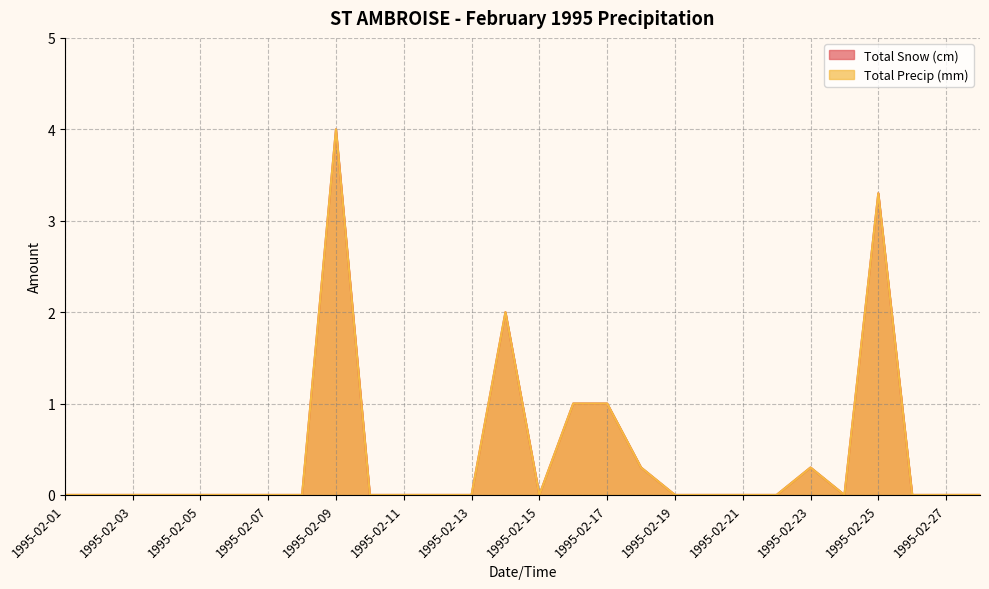

At which category does Total Snow (cm) reach its first local valley?

1995-02-15